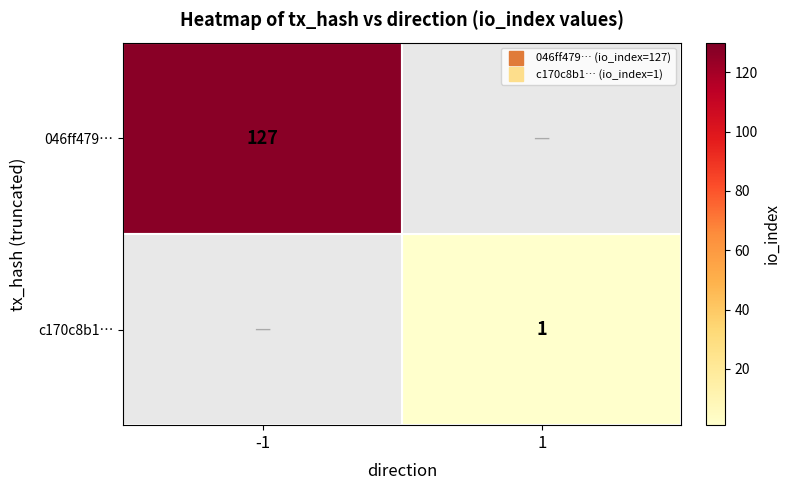

Is the value of 046ff479… at 1 greater than the value of c170c8b1… at 1?

No